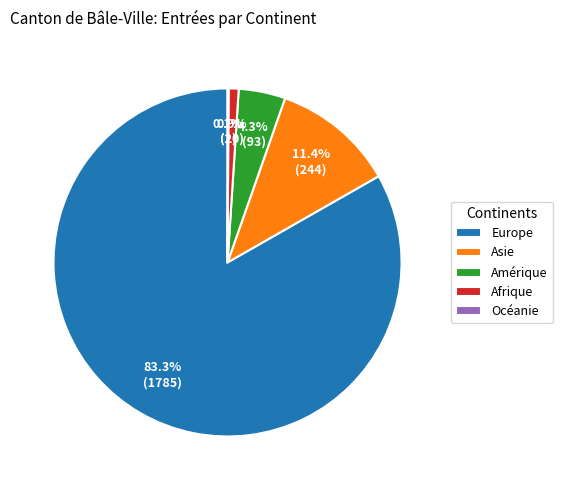

Does Europe represent more than half of the total?

Yes